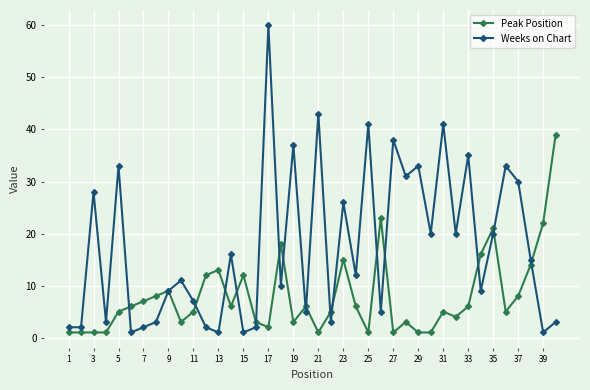

Which series has the largest total across all categories?

Weeks on Chart